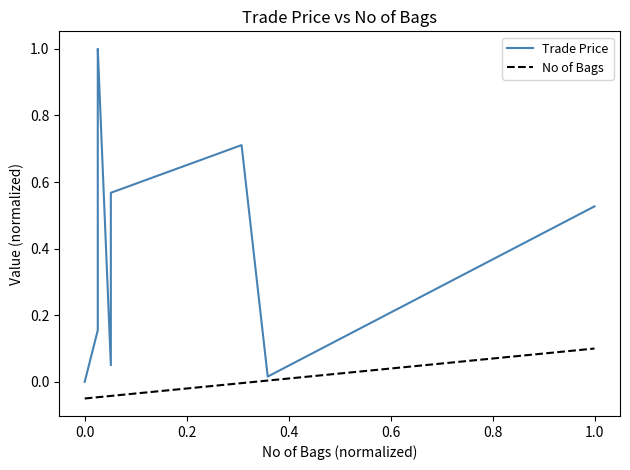

What is the highest value of the No of Bags series?

0.1